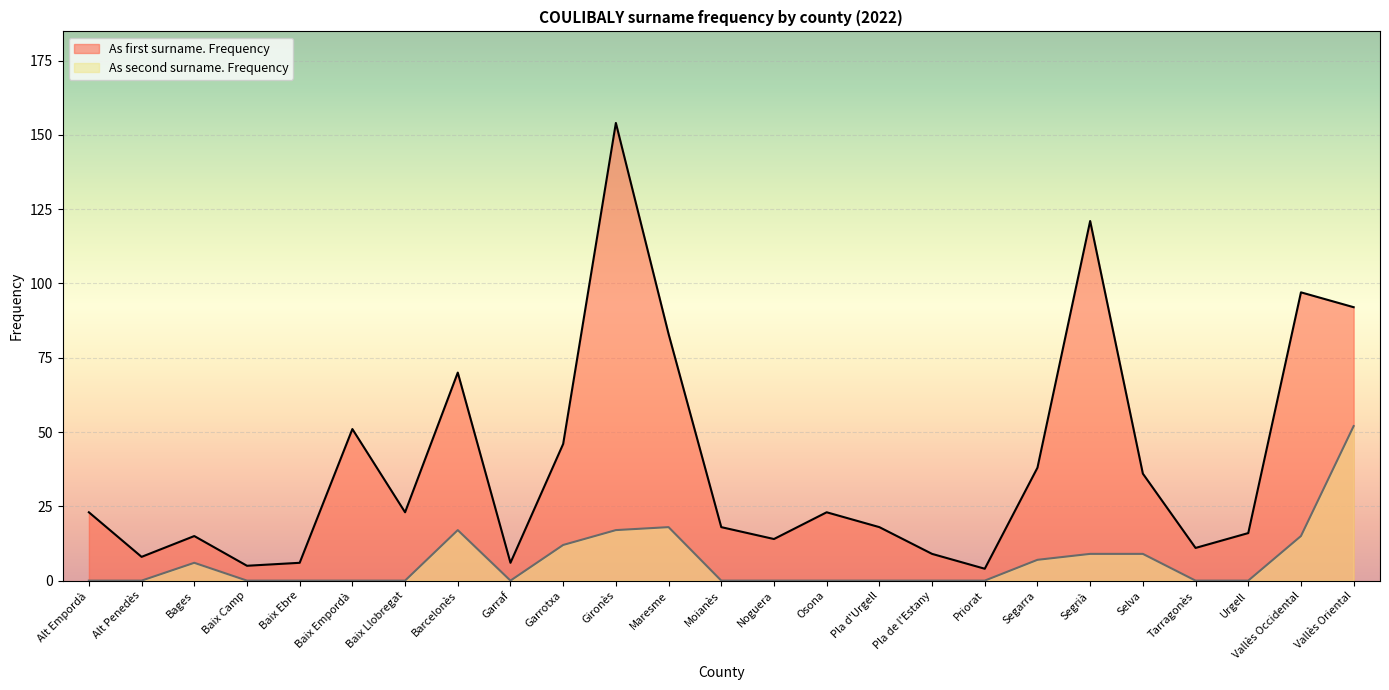

At which category does As first surname. Frequency reach its first local peak?

Bages